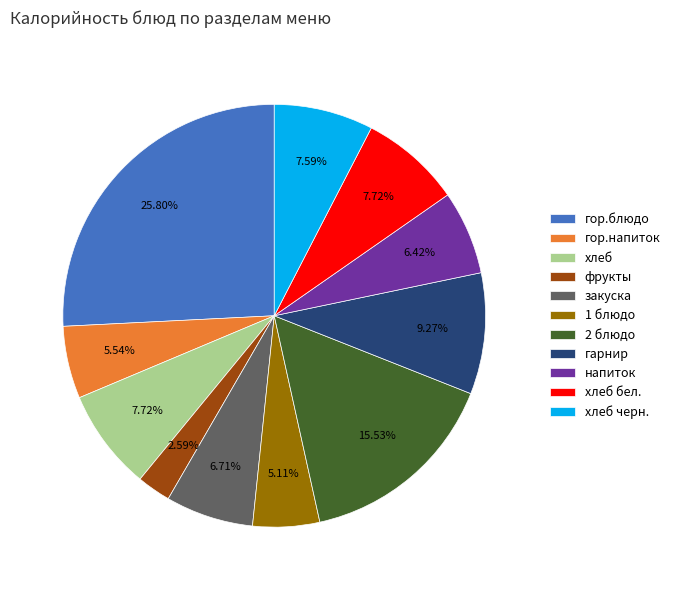

Is there a majority slice in this chart?

No